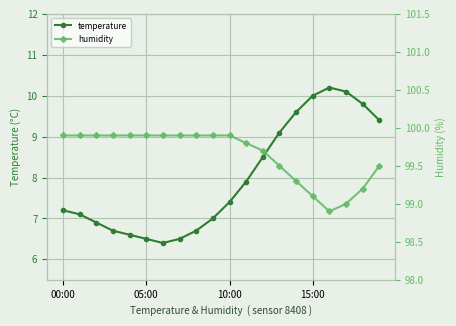

What is the minimum value for temperature?

6.4